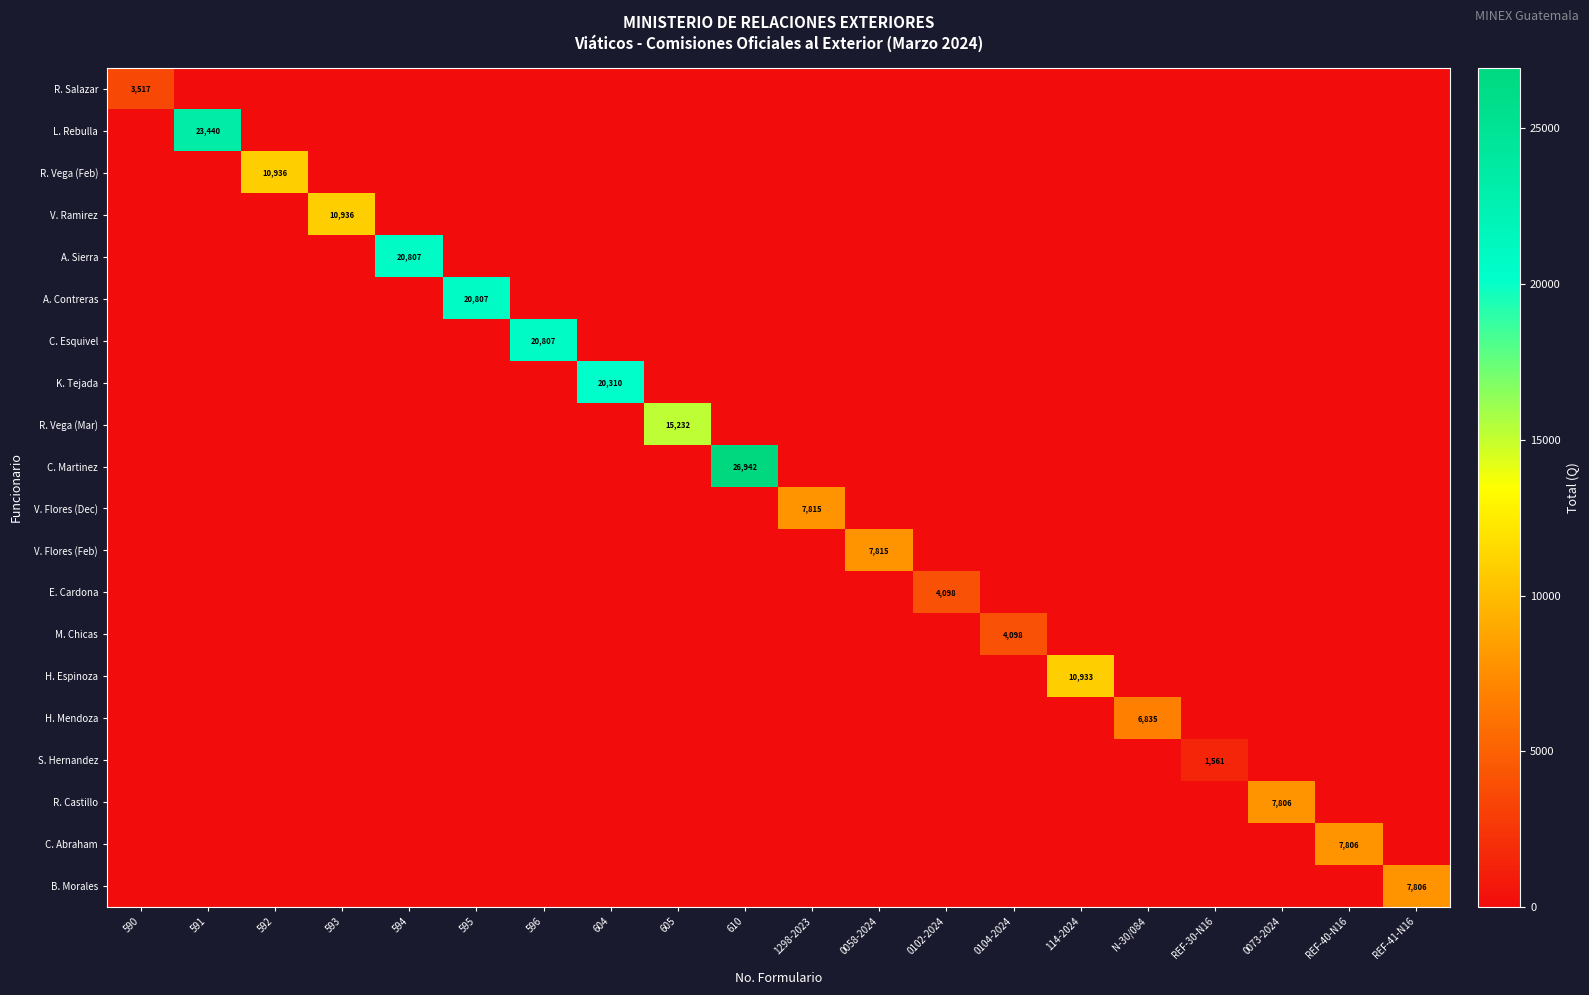

At how many categories does at least one series exceed 25812?

1